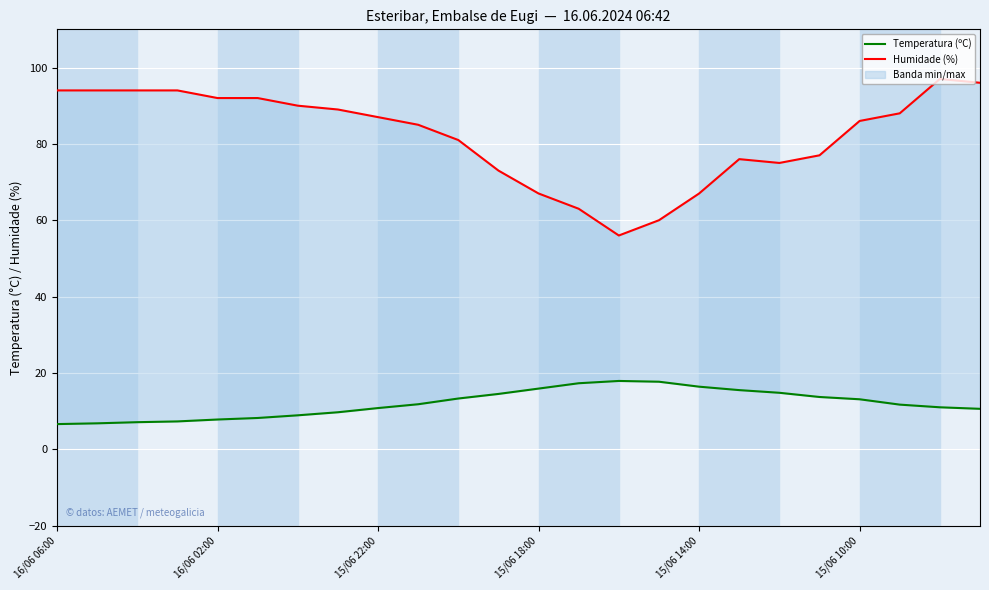

Reading right to left, extract all data points from this chart.

Temperatura (ºC): 10.6	11.0	11.7	13.1	13.7	14.8	15.5	16.4	17.7	17.9	17.3	15.9	14.5	13.3	11.8	10.8	9.7	8.9	8.2	7.8	7.3	7.1	6.8	6.6
Humidade (%): 96.0	97.0	88.0	86.0	77.0	75.0	76.0	67.0	60.0	56.0	63.0	67.0	73.0	81.0	85.0	87.0	89.0	90.0	92.0	92.0	94.0	94.0	94.0	94.0